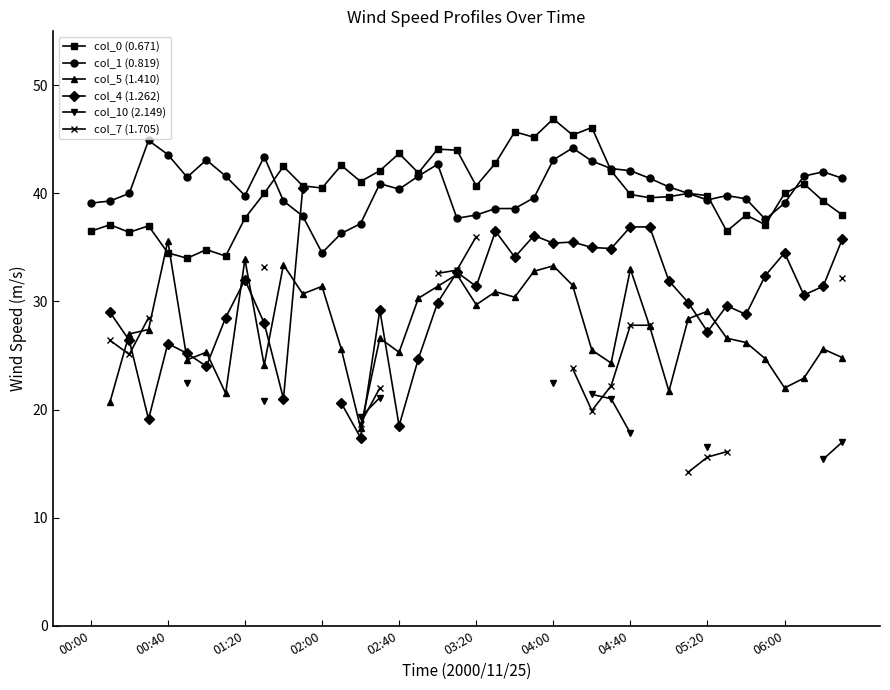

True or false: col_4 (1.262) and col_0 (0.671) cross at least once.

False